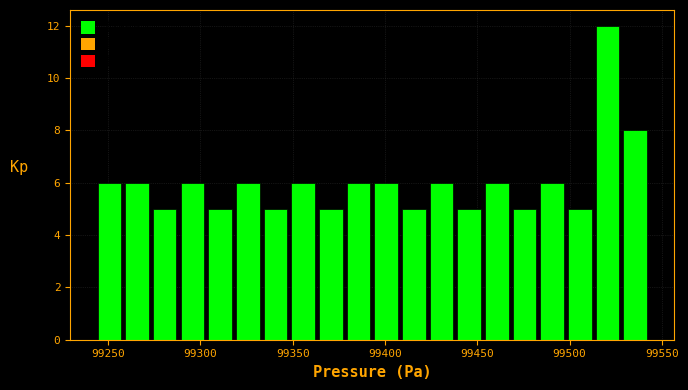

Read against the x-axis, roughly where is the centre of the tallest bar?

99520